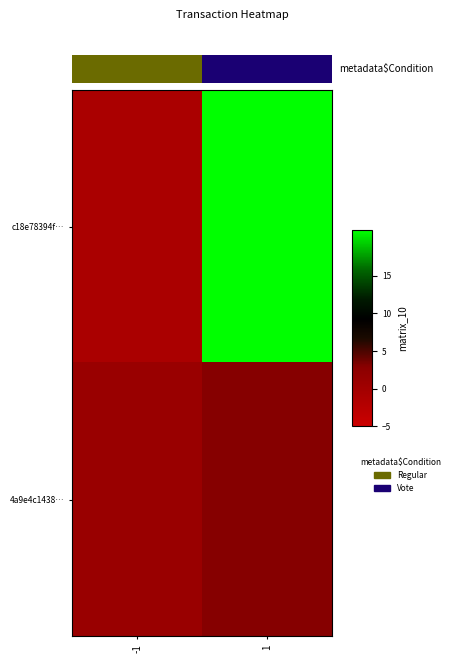

Which series has the widest spread of values?

c18e78394f…